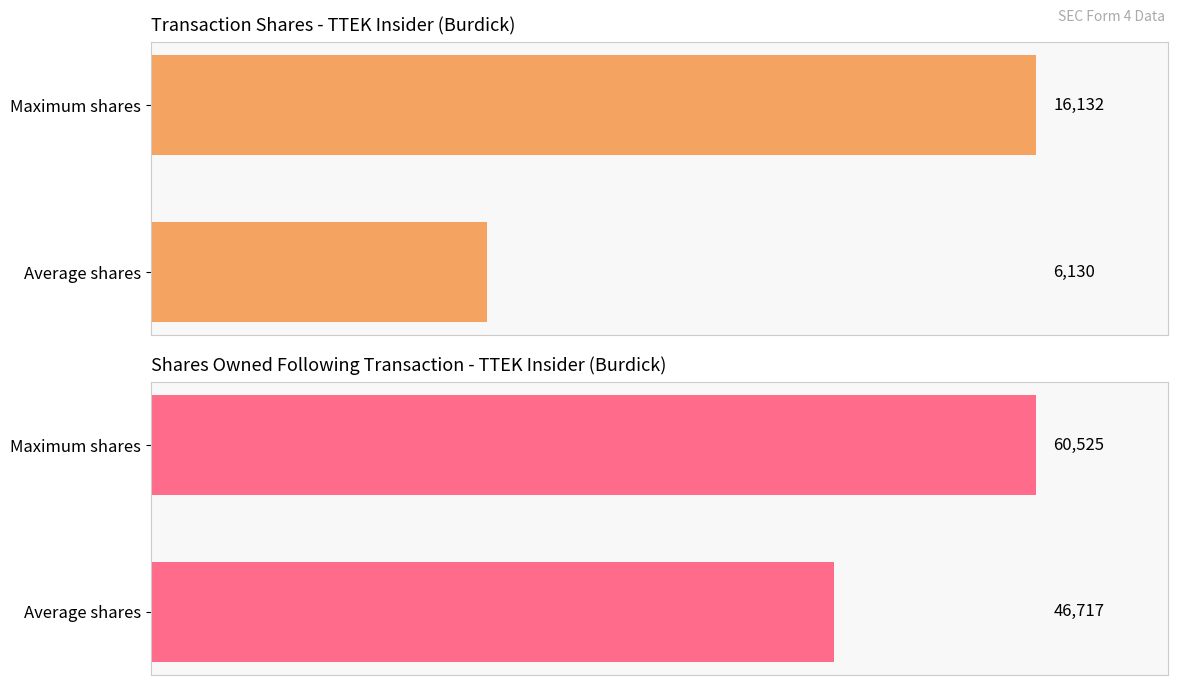

What is the difference between the sharesOwnedFollowingTransaction values at Maximum shares and Average shares?

13808.0